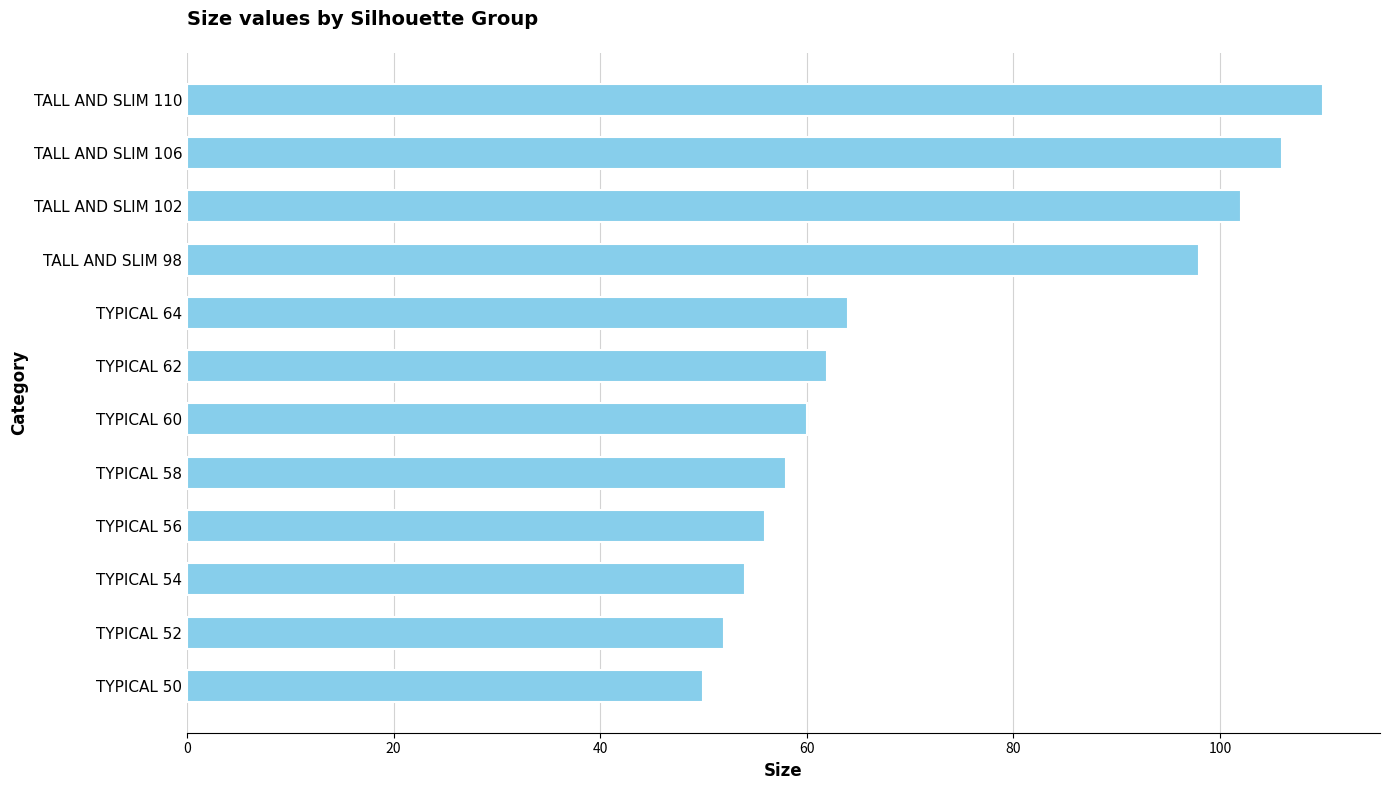

Which has a higher value, TALL AND SLIM 98 or TALL AND SLIM 102?

TALL AND SLIM 102